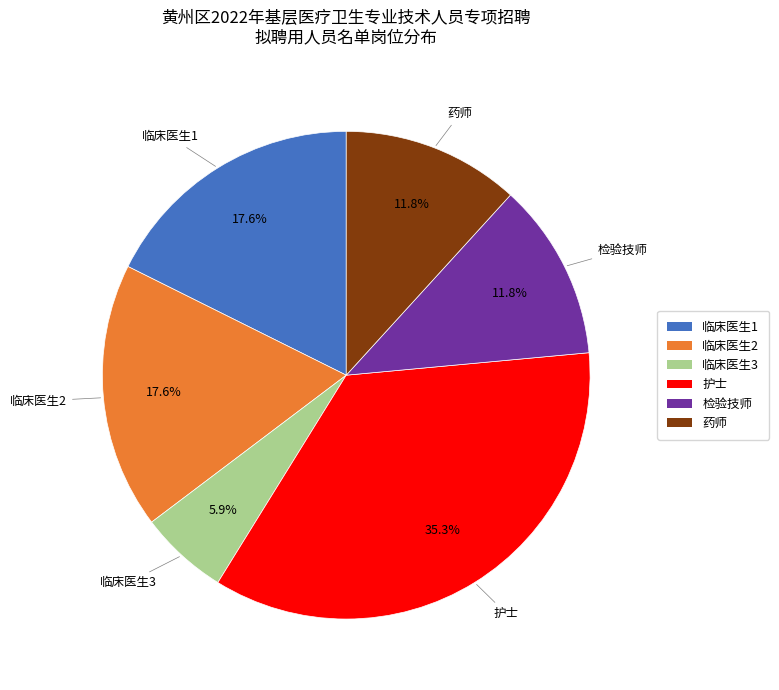

Is there any slice that represents more than half of the pie?

No